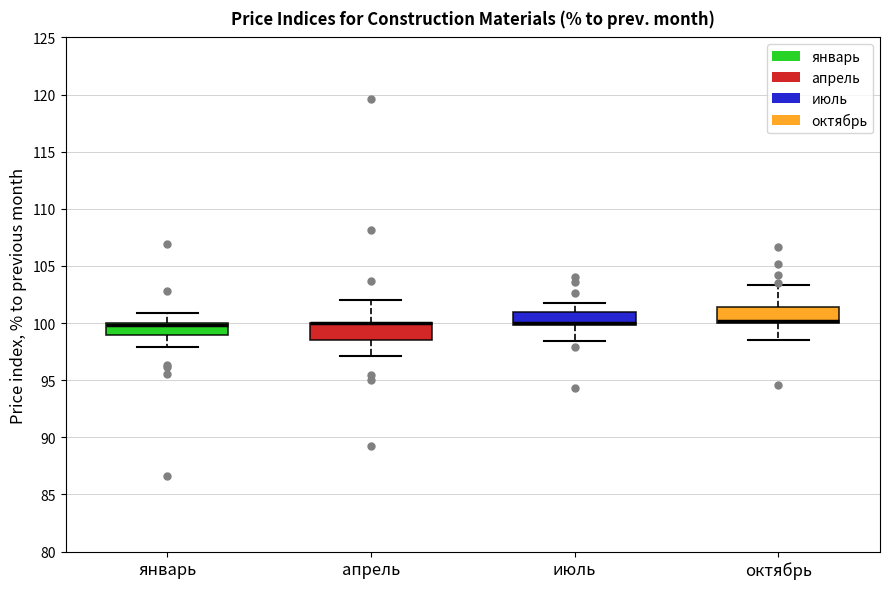

Reading left to right, read every box against the y-axis: the position of its median line, the range the box covers, and the ends of its whiskers. The values are not printed on the chart, so give them approximately, as read against the axis.

январь: median 100.0 (drawn on the box's upper edge), box 99.0 to 100.0, whiskers 98.0 to 101.0
апрель: median 100.0 (drawn on the box's upper edge), box 98.5 to 100.0, whiskers 97.0 to 102.0
июль: median 100.0 (drawn on the box's lower edge), box 100.0 to 101.0, whiskers 98.5 to 102.0
октябрь: median 100.0 (drawn on the box's lower edge), box 100.0 to 101.5, whiskers 98.5 to 103.5